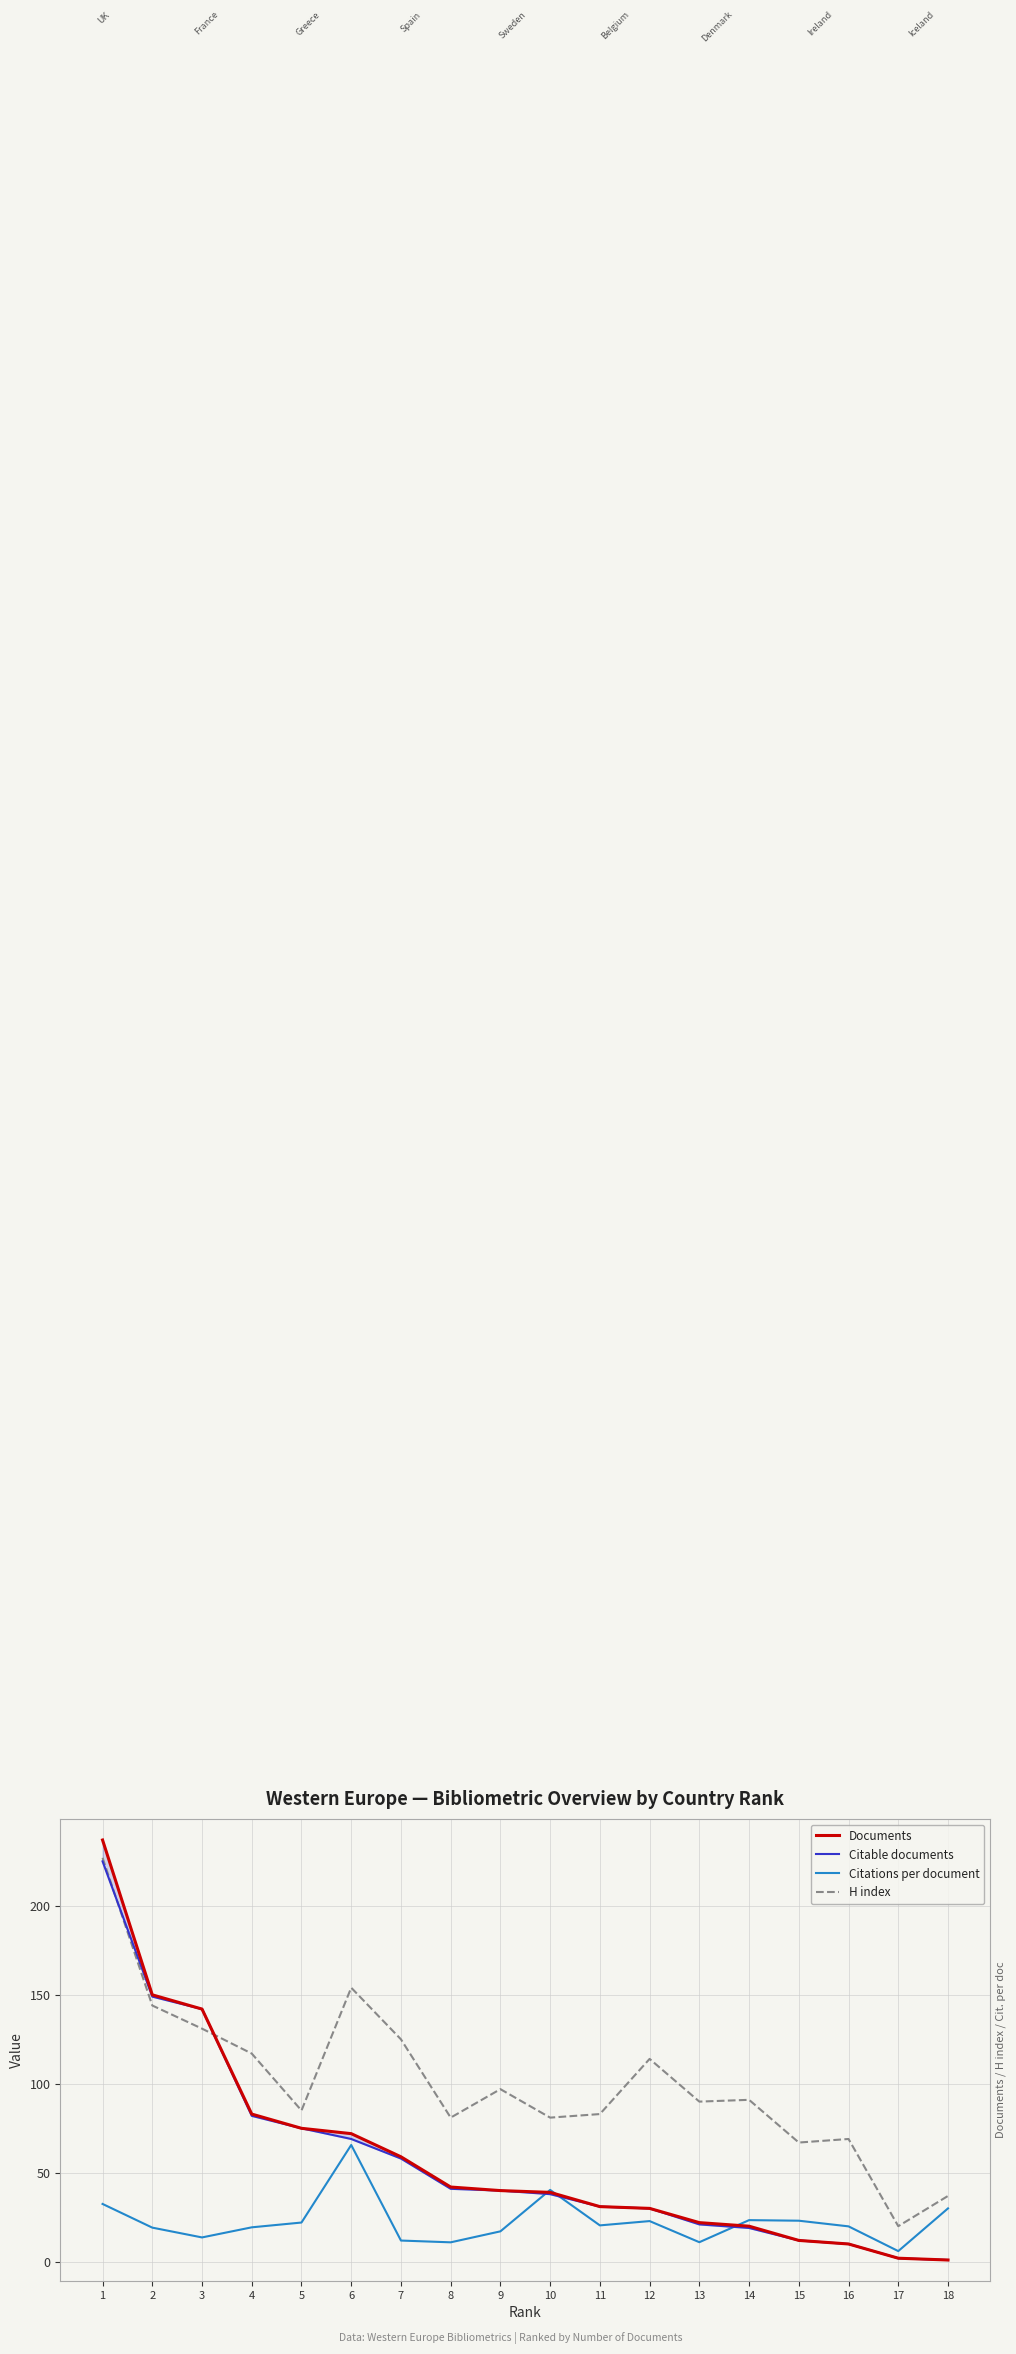

At which label does H index reach its peak?

1